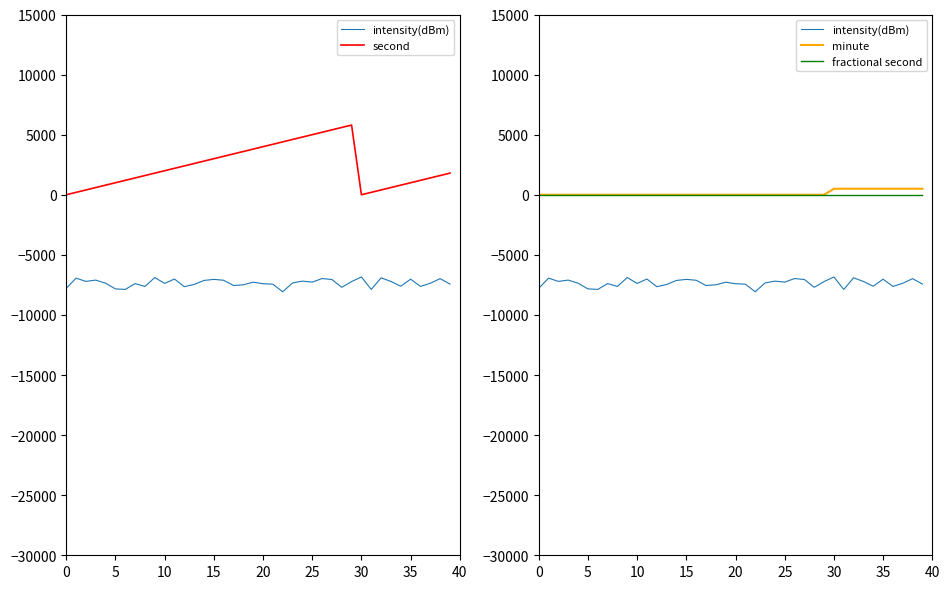

Which category has the highest value across all series?

29